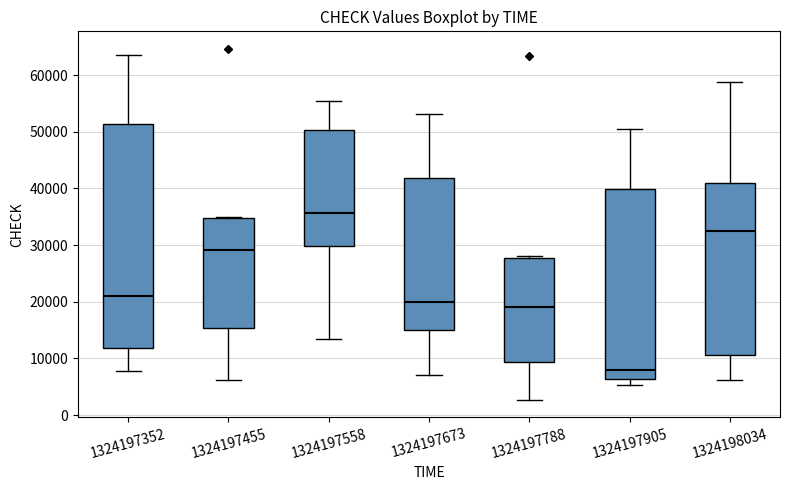

Which box is the tallest, from its lower edge to its upper edge?

1324197352